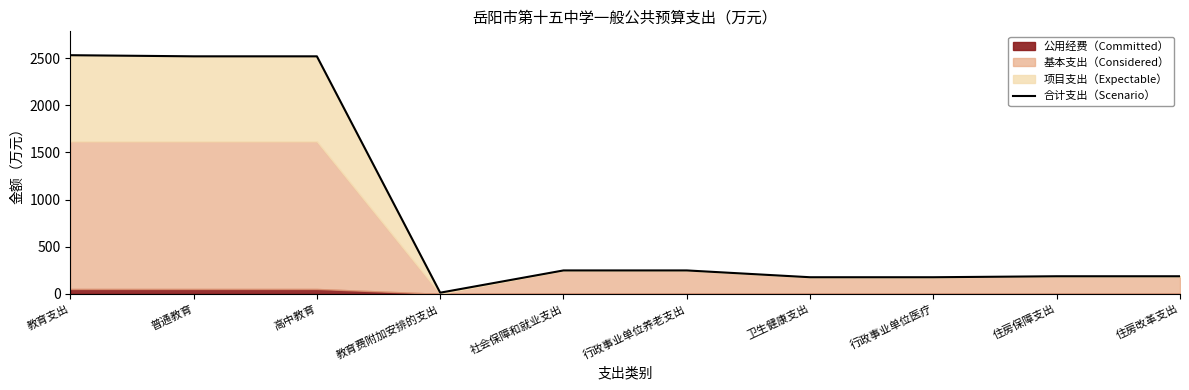

What is the minimum value shown in the chart?

12.0